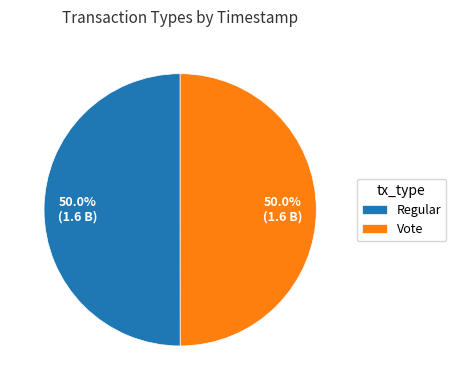

Approximately how many times larger is the value at Vote compared to Regular?

1.0